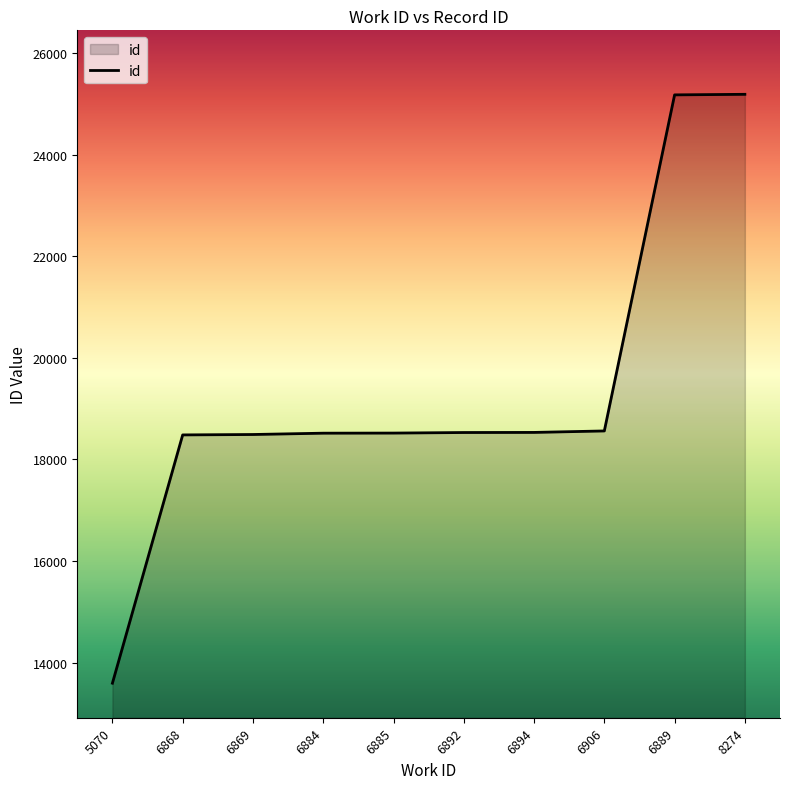

What is the difference between the values at 6884 and 6894?

15